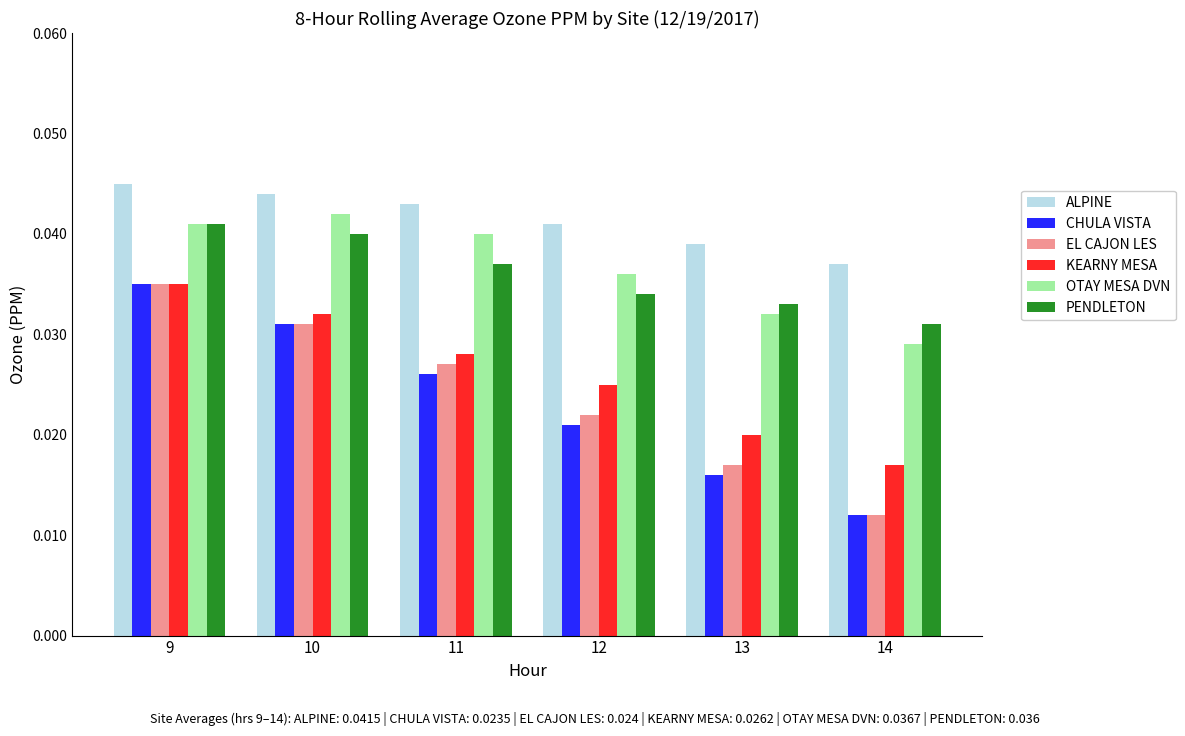

At which category is the sum across all series the highest?

9